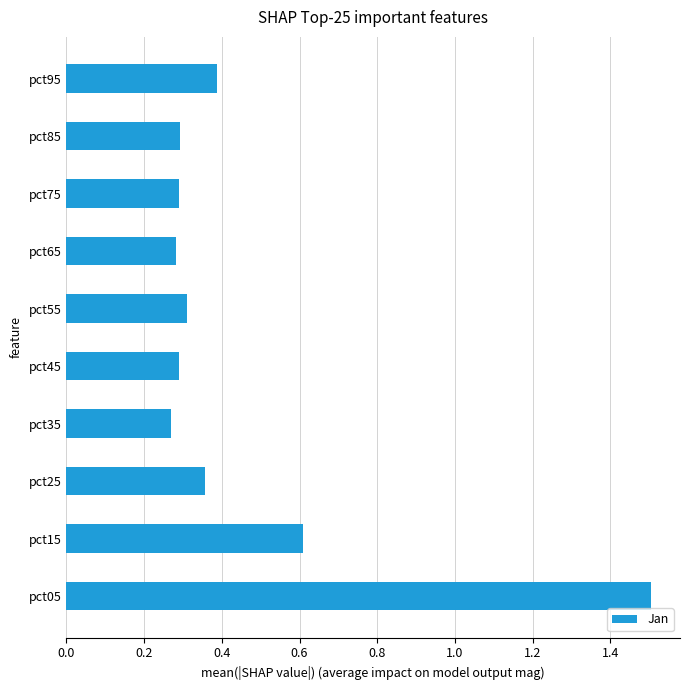

What is the maximum value shown in the chart?

1.5